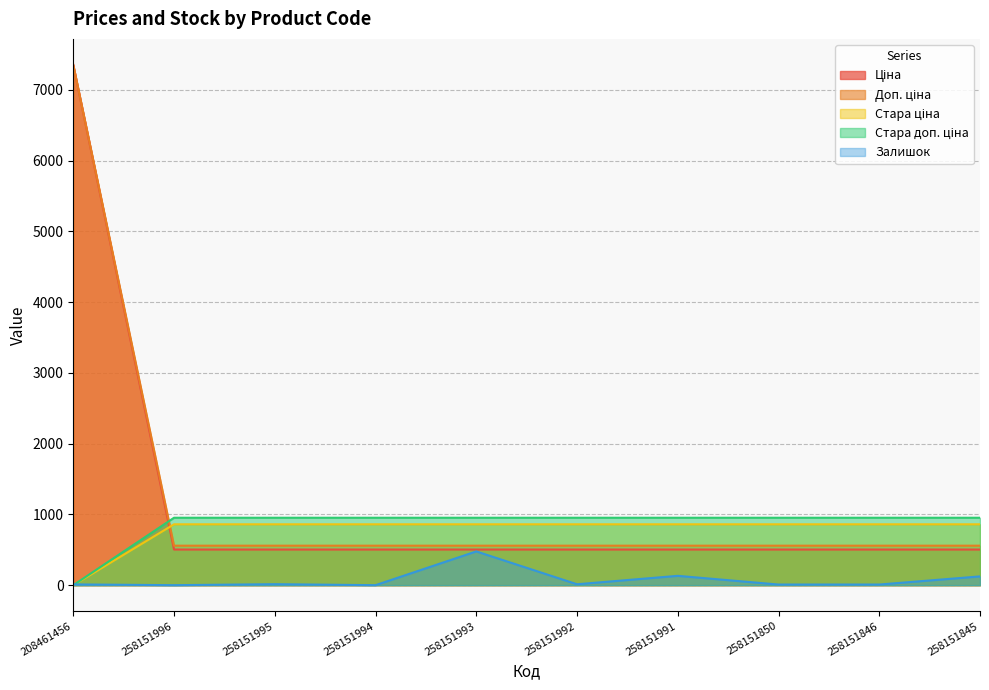

Which category has the lowest value across all series?

208461456